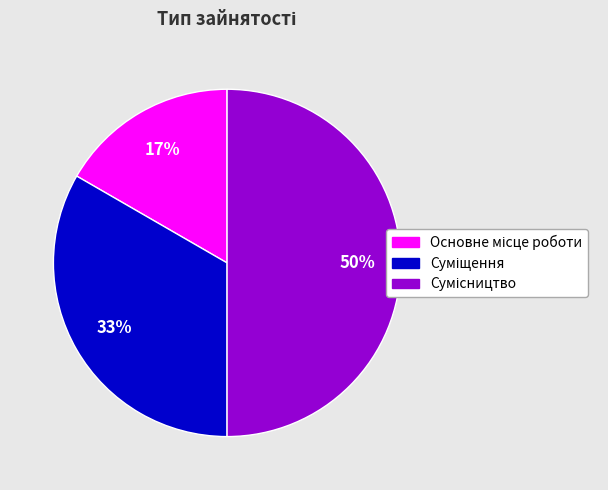

To the nearest percent, what is the average slice percentage?

33%